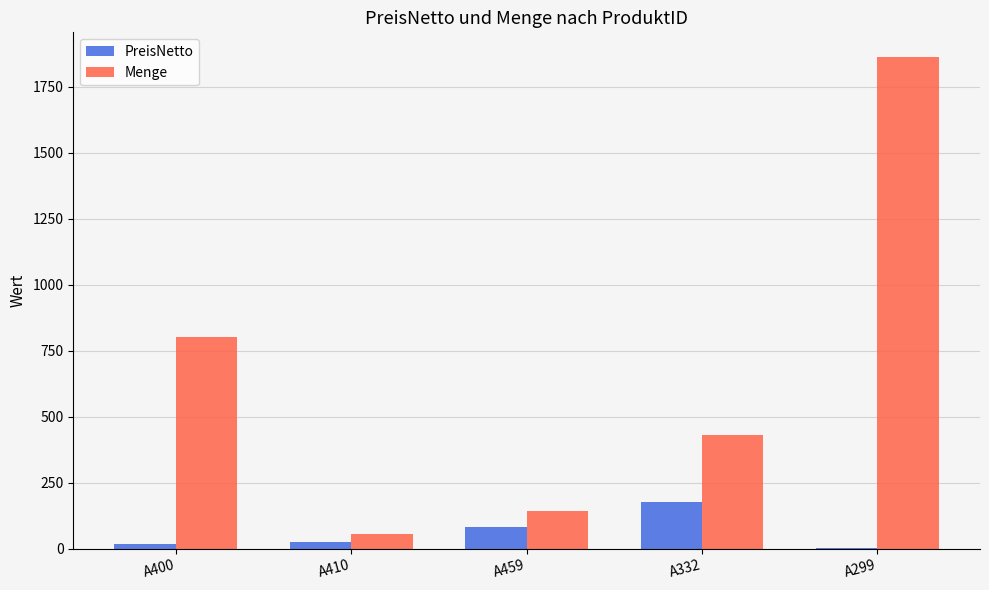

What is the approximate value of PreisNetto at A332?

175.5